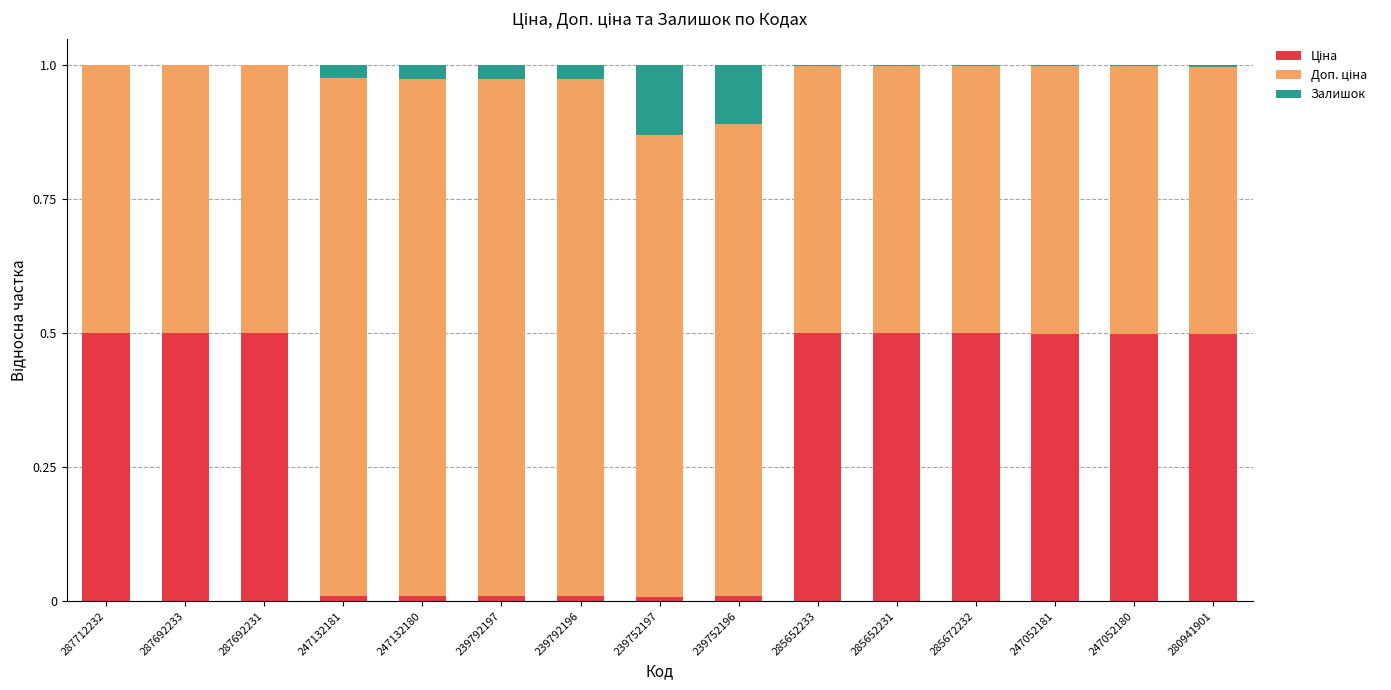

How many data points does each series have?

15